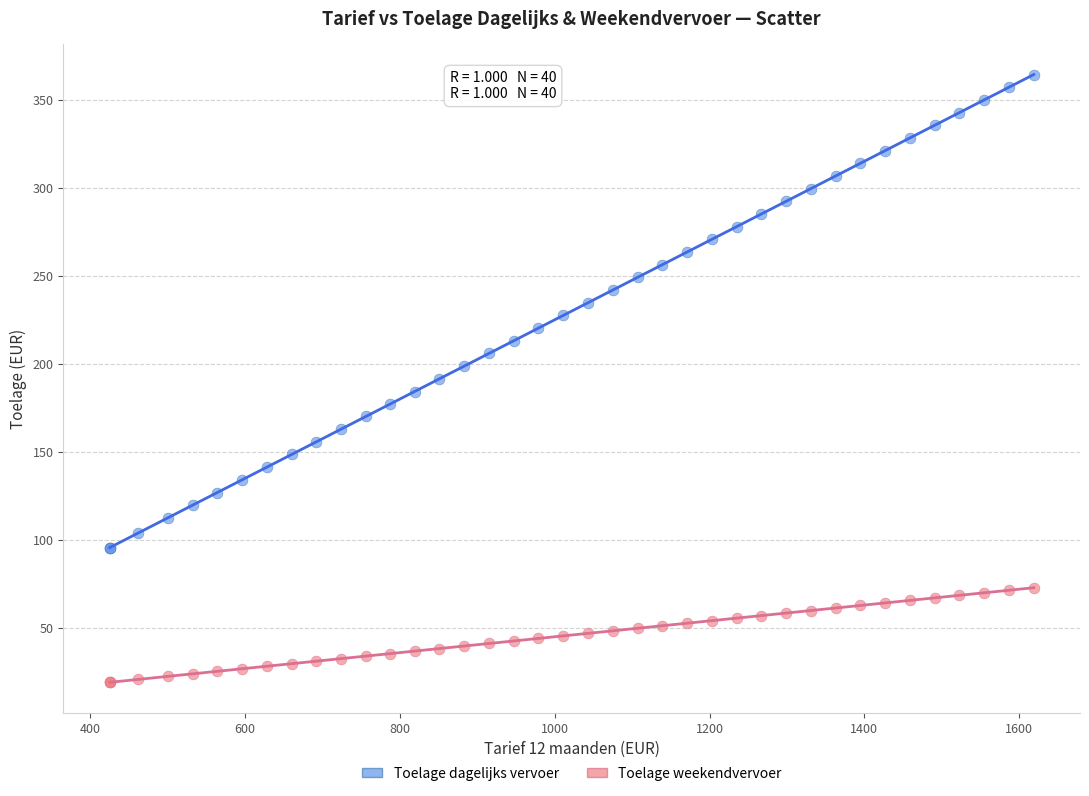

Which series contains the highest Y value?

Toelage dagelijks vervoer